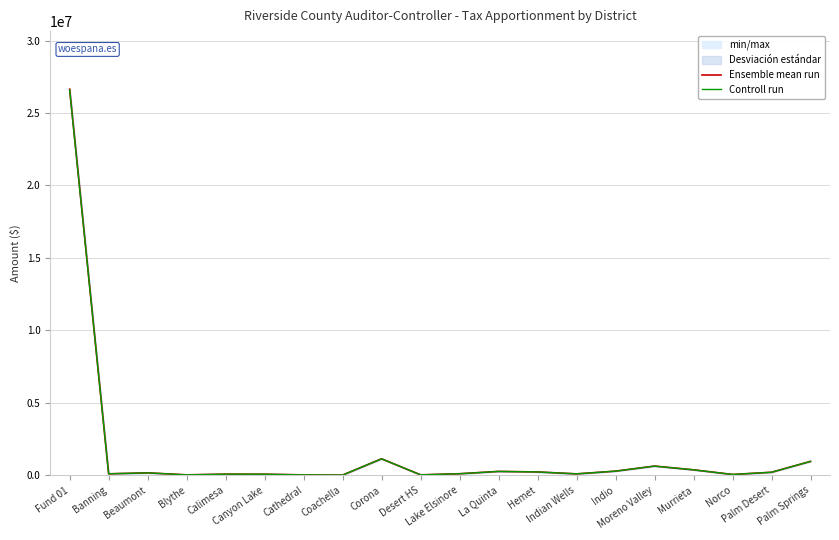

How many lines are shown in the chart?

2